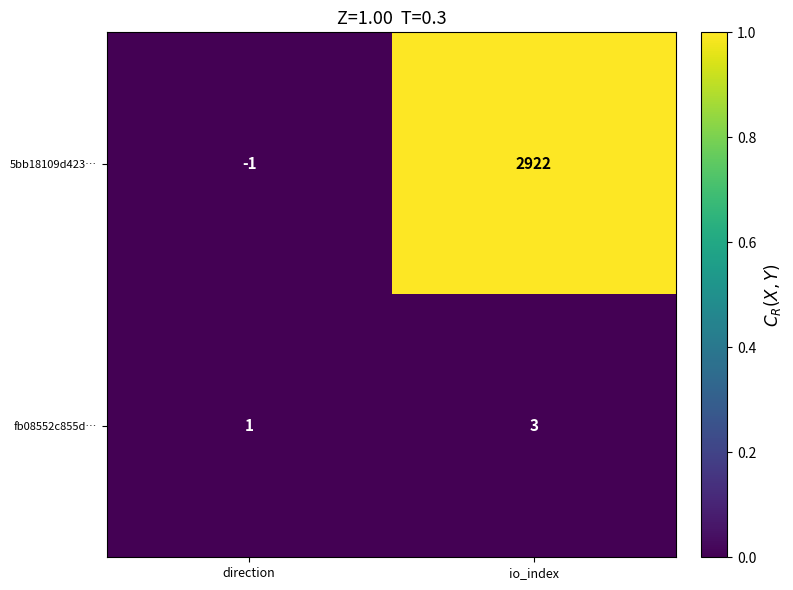

At which category is the sum across all series the highest?

io_index